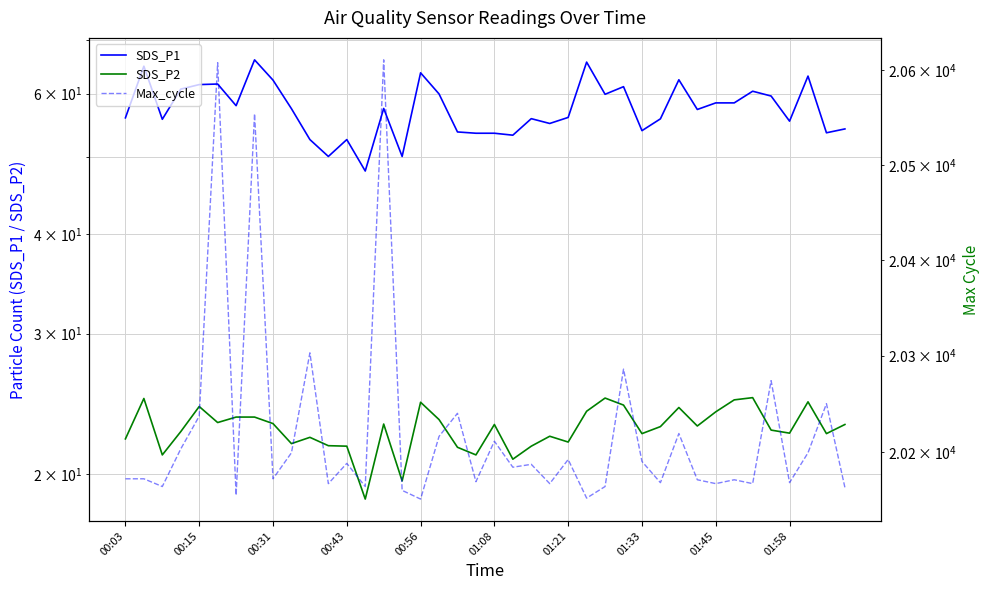

True or false: SDS_P1 and Max_cycle intersect in this chart.

False